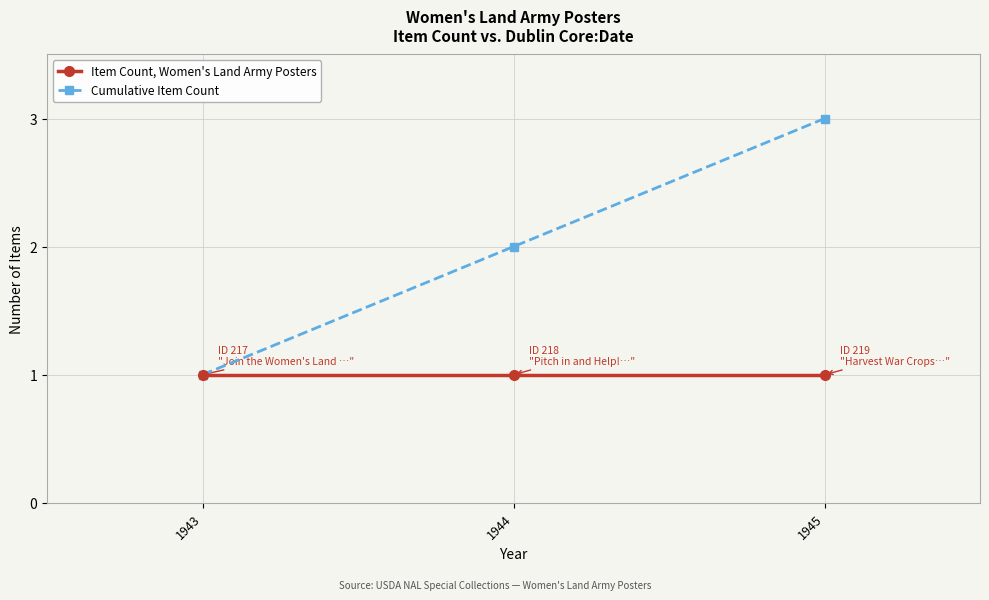

What is the difference between the second highest and minimum values in the Cumulative Item Count series?

1